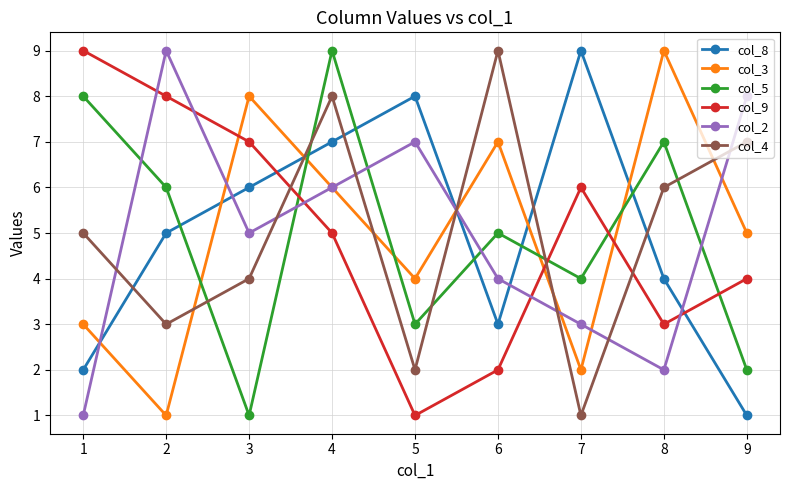

Rank the categories by col_9 value from highest to lowest.

1, 2, 3, 7, 4, 9, 8, 6, 5